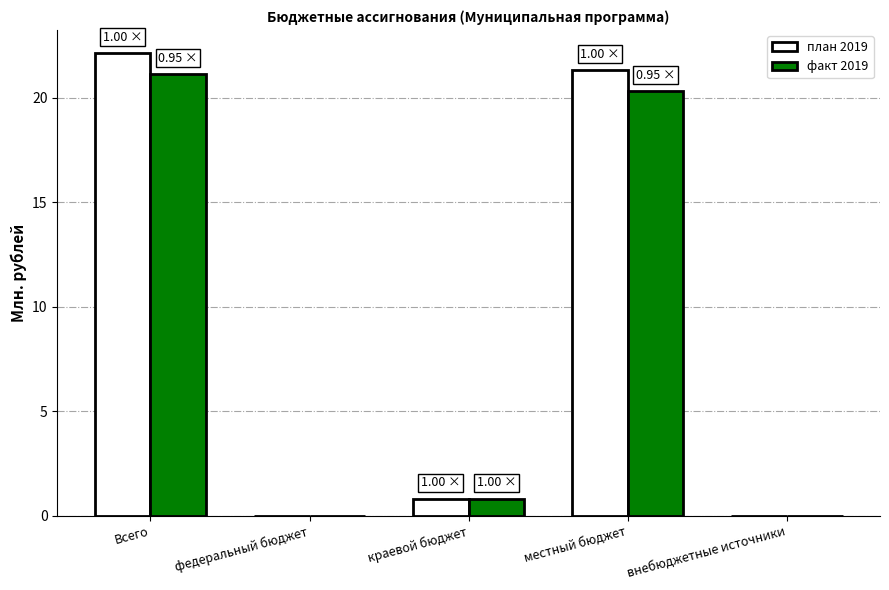

How many distinct data groups are displayed?

2